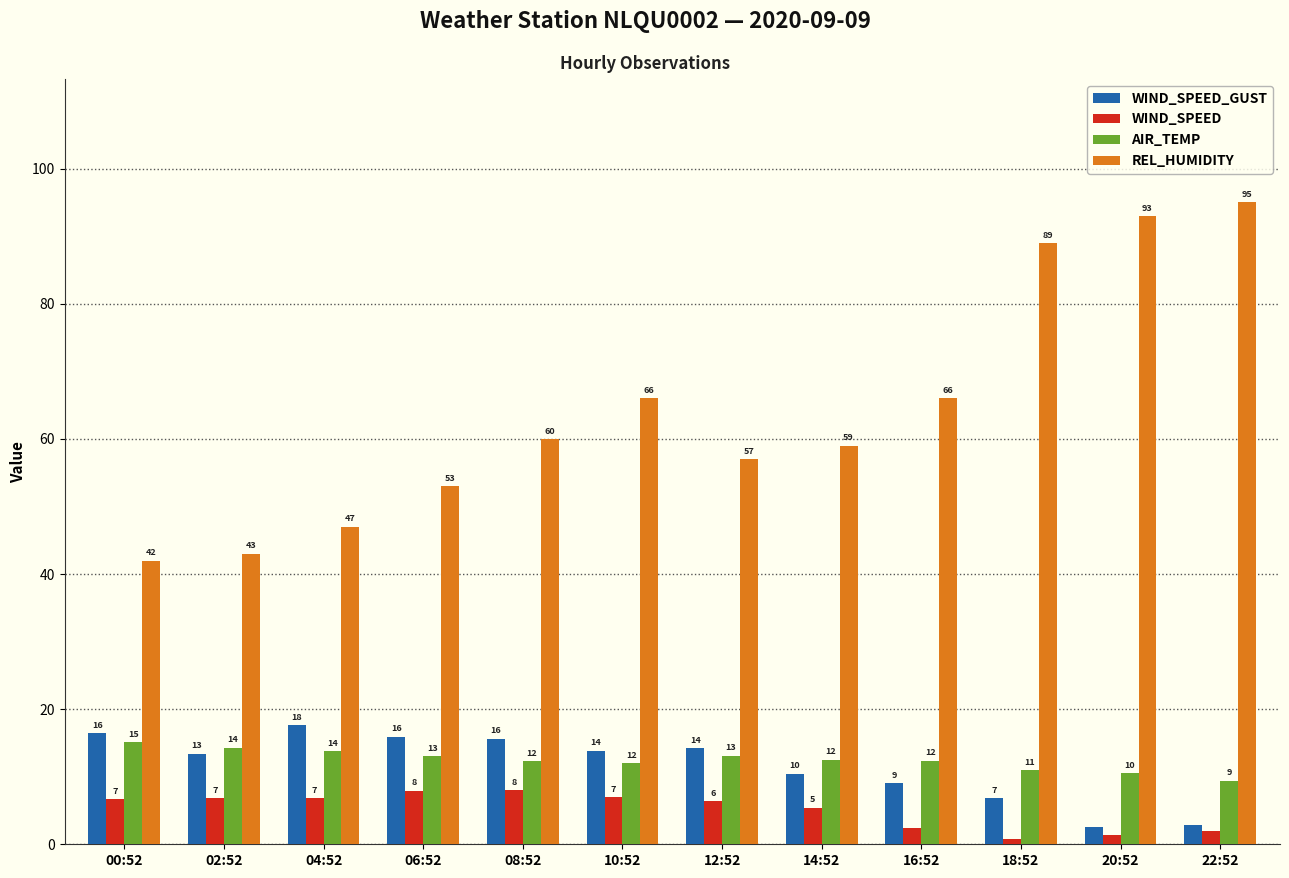

Is it true that WIND_SPEED_GUST equals 22.9 at 06:52?

False